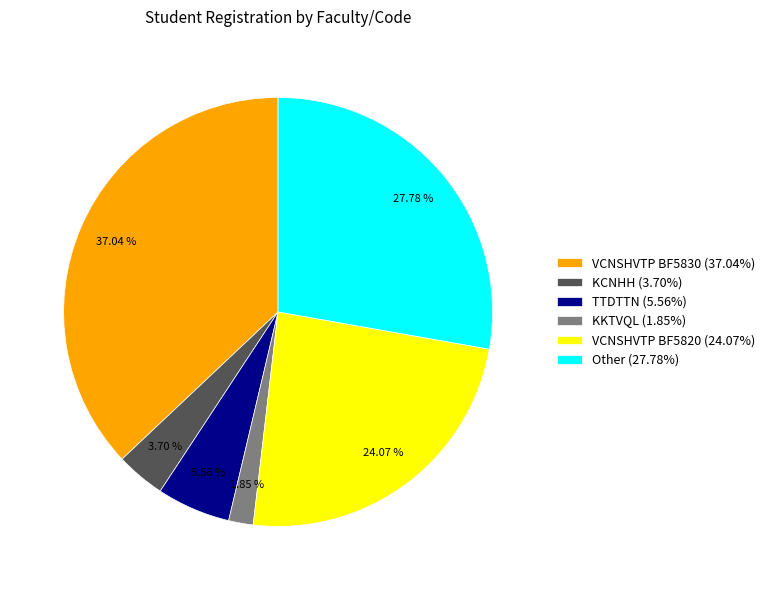

How many segments does this pie chart have?

6